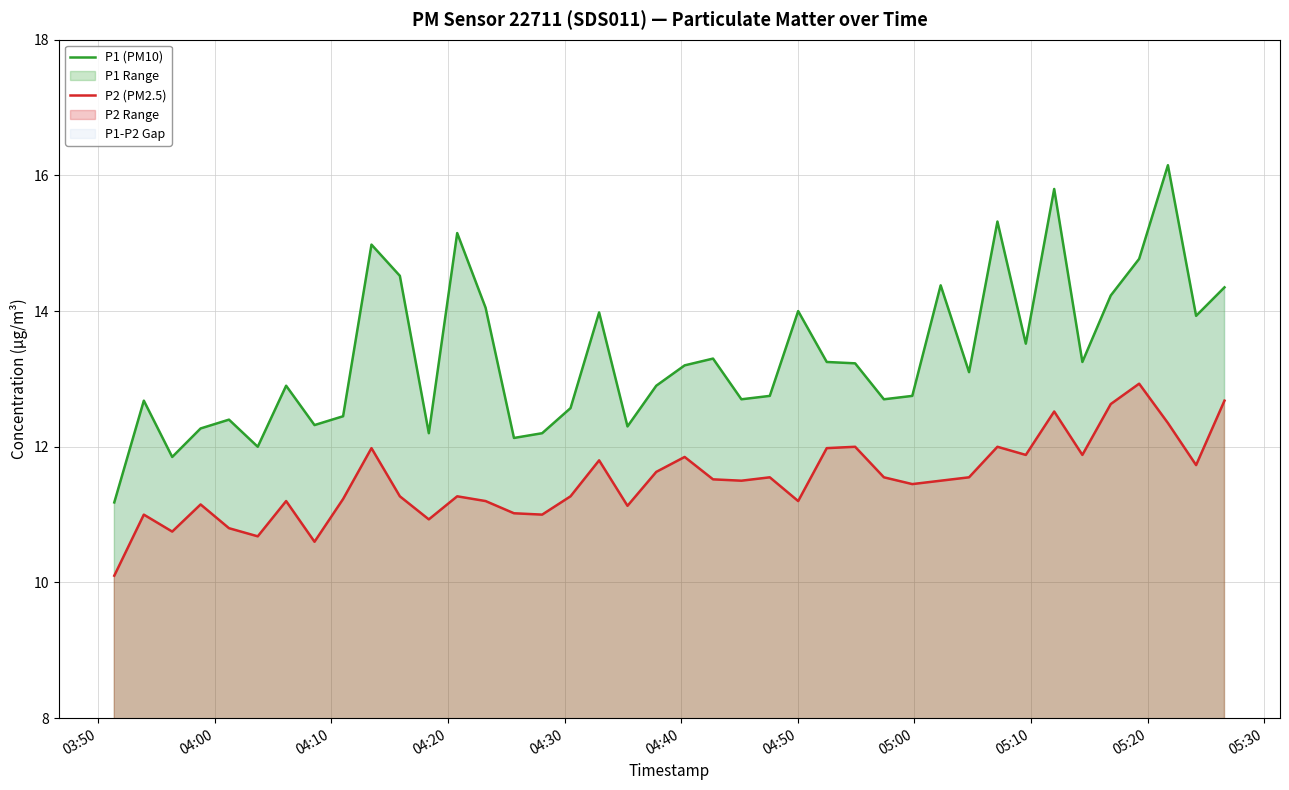

What is the lowest value of the P2 Range series?

10.1